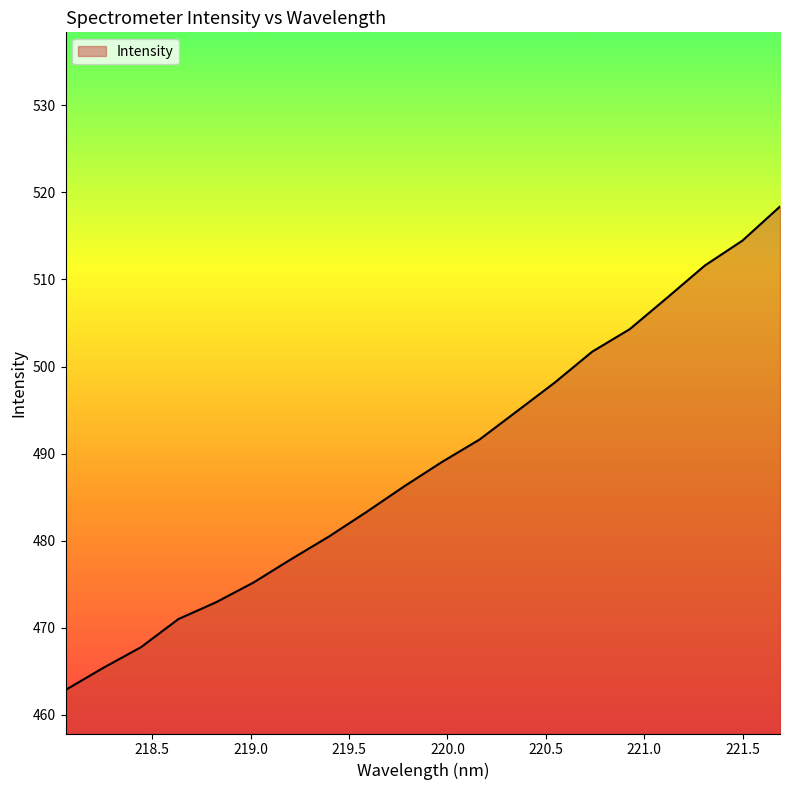

What is the greatest value displayed?

518.4